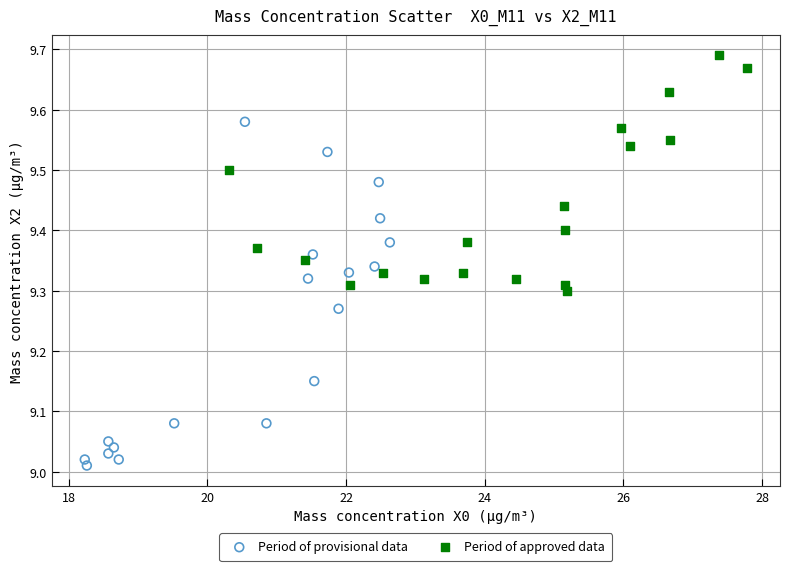

Which series reaches the maximum Y coordinate?

Period of approved data